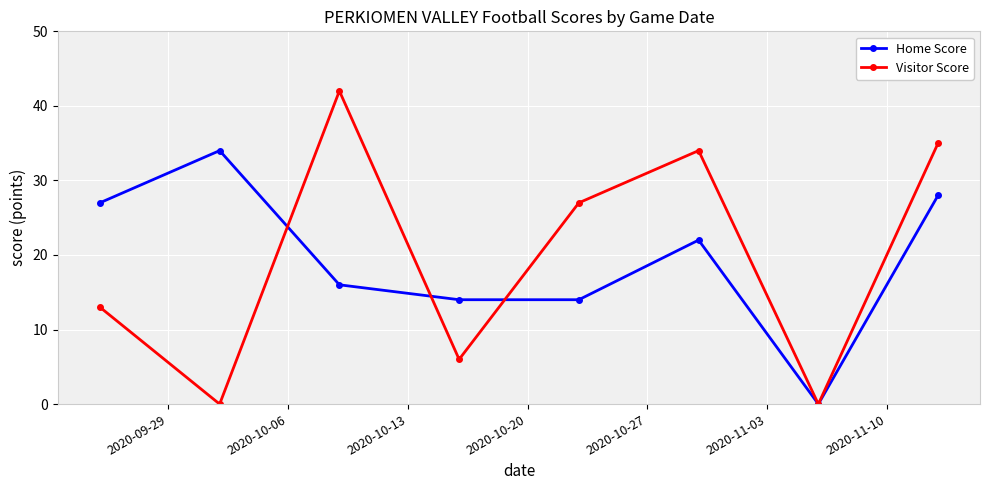

In Visitor Score, how many points are lower than both neighbors (excluding endpoints)?

3